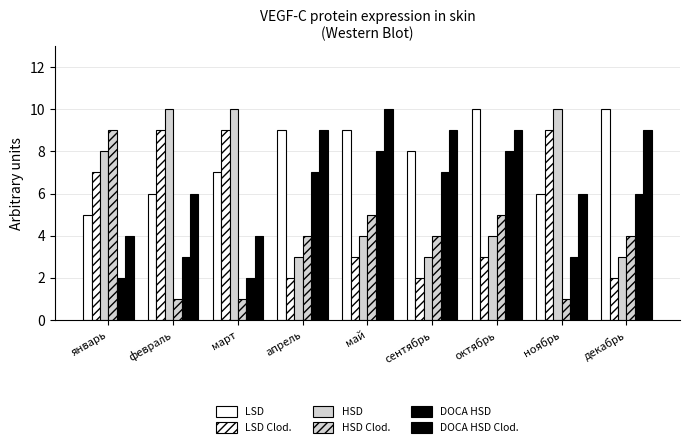

Count the number of data series in this chart.

6